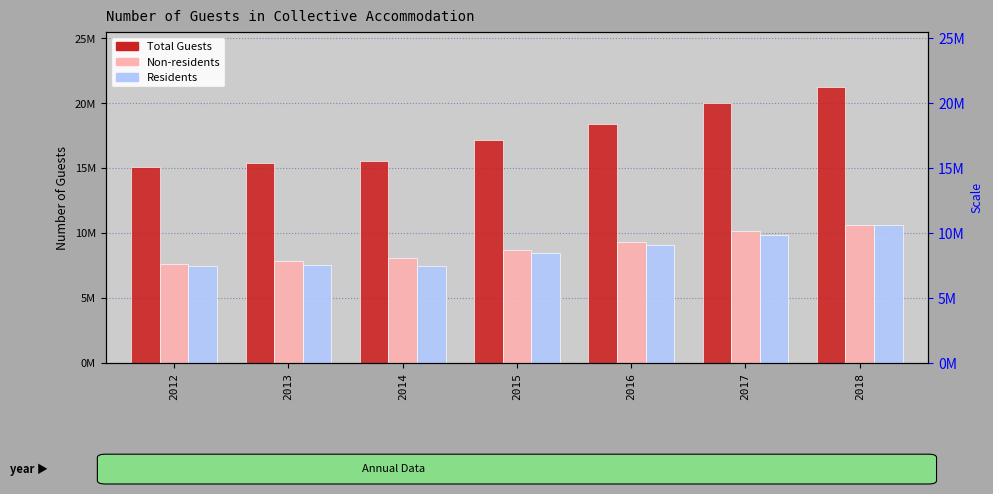

What is the difference between the maximum and minimum values in the Total Guests series?

6148333